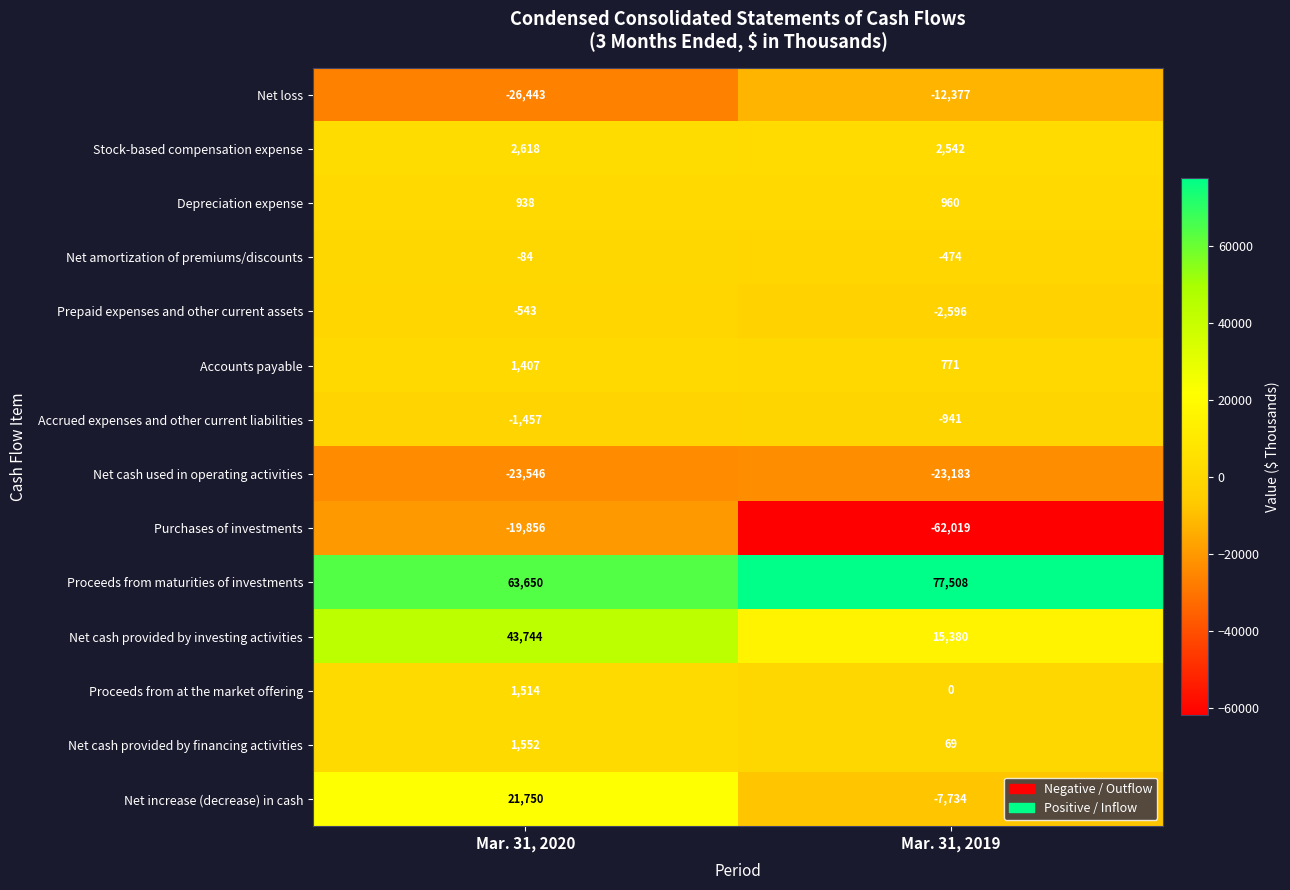

Reading left to right, transcribe all the data shown in this chart.

Net loss: Mar. 31, 2020=-26443	Mar. 31, 2019=-12377
Stock-based compensation expense: Mar. 31, 2020=2618	Mar. 31, 2019=2542
Depreciation expense: Mar. 31, 2020=938	Mar. 31, 2019=960
Net amortization of premiums/discounts: Mar. 31, 2020=-84	Mar. 31, 2019=-474
Prepaid expenses and other current assets: Mar. 31, 2020=-543	Mar. 31, 2019=-2596
Accounts payable: Mar. 31, 2020=1407	Mar. 31, 2019=771
Accrued expenses and other current liabilities: Mar. 31, 2020=-1457	Mar. 31, 2019=-941
Net cash used in operating activities: Mar. 31, 2020=-23546	Mar. 31, 2019=-23183
Purchases of investments: Mar. 31, 2020=-19856	Mar. 31, 2019=-62019
Proceeds from maturities of investments: Mar. 31, 2020=63650	Mar. 31, 2019=77508
Net cash provided by investing activities: Mar. 31, 2020=43744	Mar. 31, 2019=15380
Proceeds from at the market offering: Mar. 31, 2020=1514	Mar. 31, 2019=0
Net cash provided by financing activities: Mar. 31, 2020=1552	Mar. 31, 2019=69
Net increase (decrease) in cash: Mar. 31, 2020=21750	Mar. 31, 2019=-7734